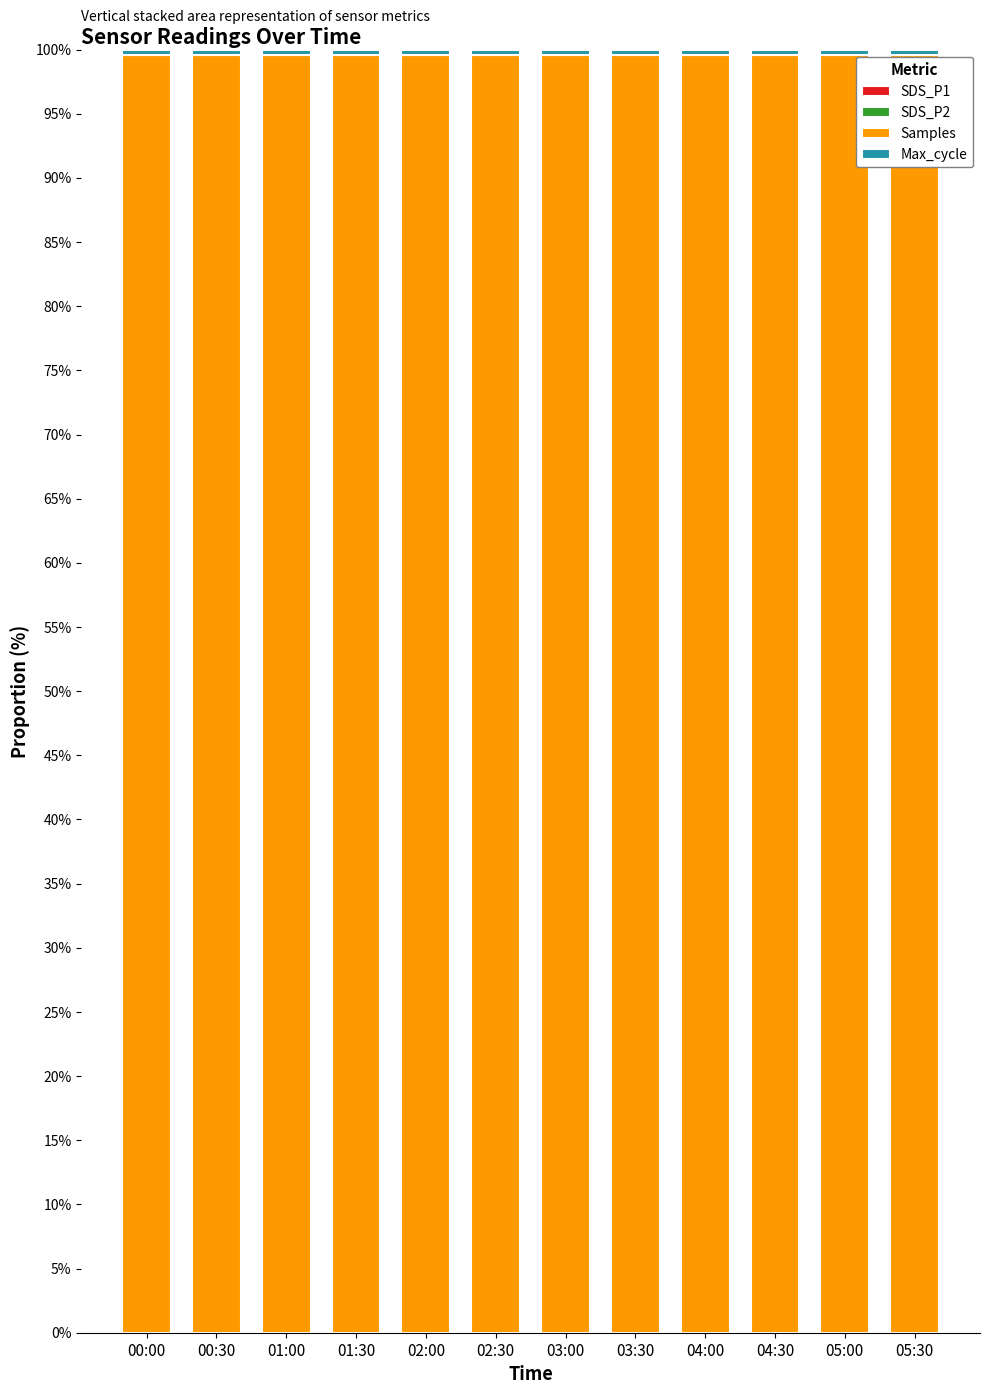

How many categories are shown in the chart?

12